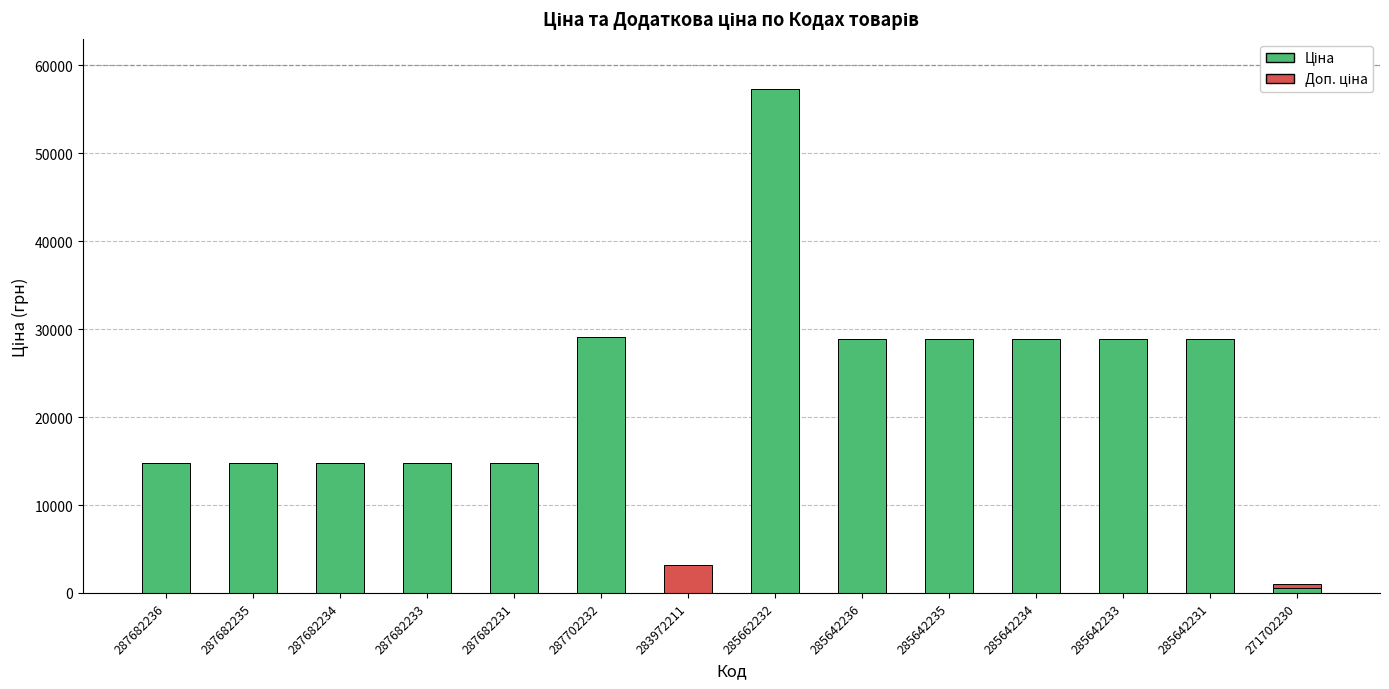

What is the total value across all series at 285642235?

28901.7